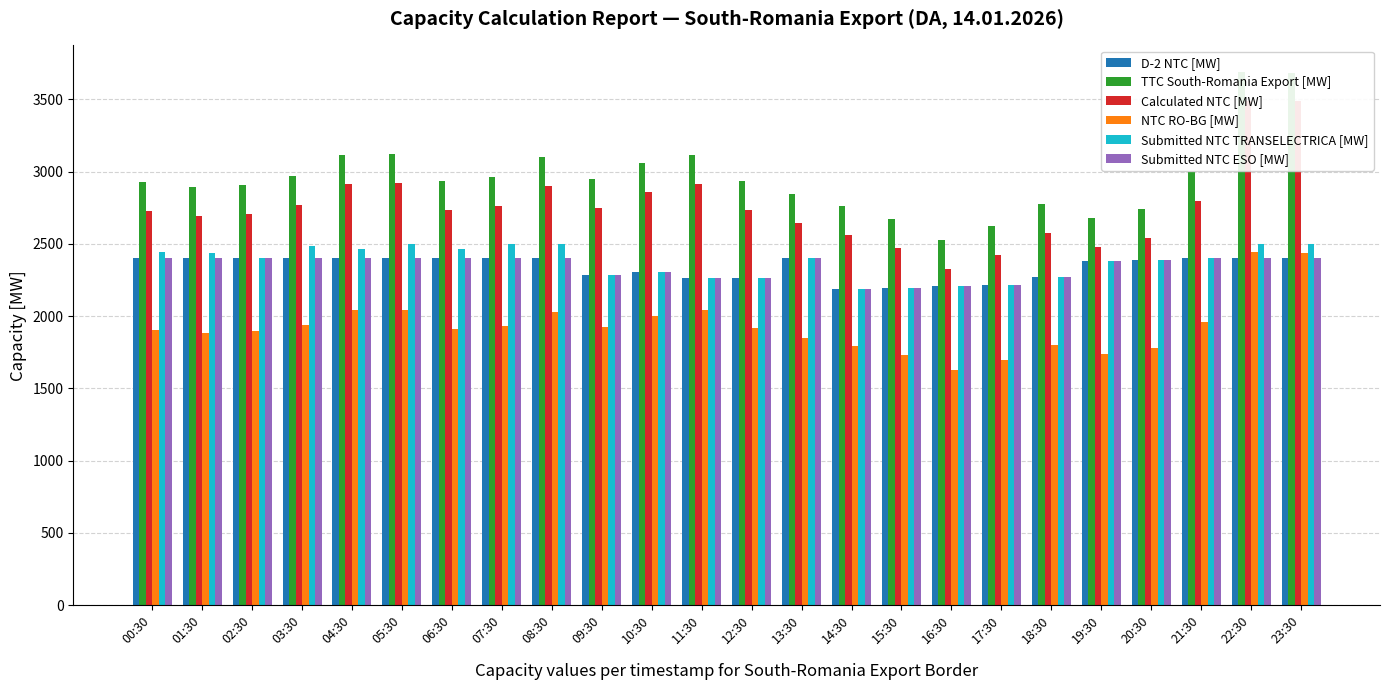

Which series changed the most between 08:30 and 09:30?

Submitted NTC TRANSELECTRICA [MW]